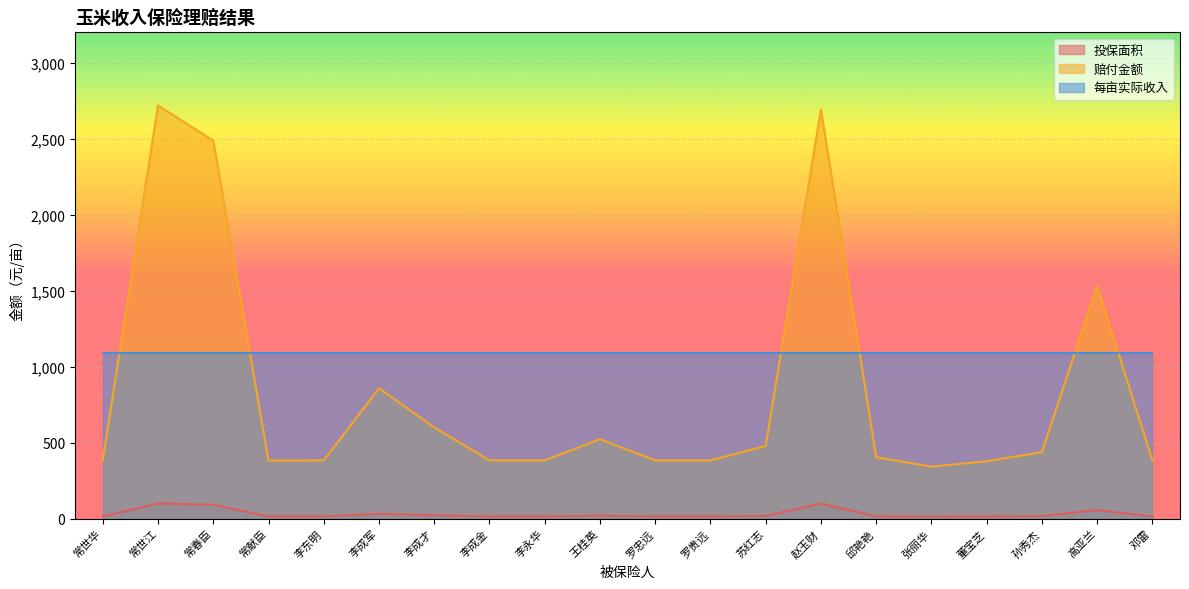

What is the label of the 17th point from the left?

董宝芝